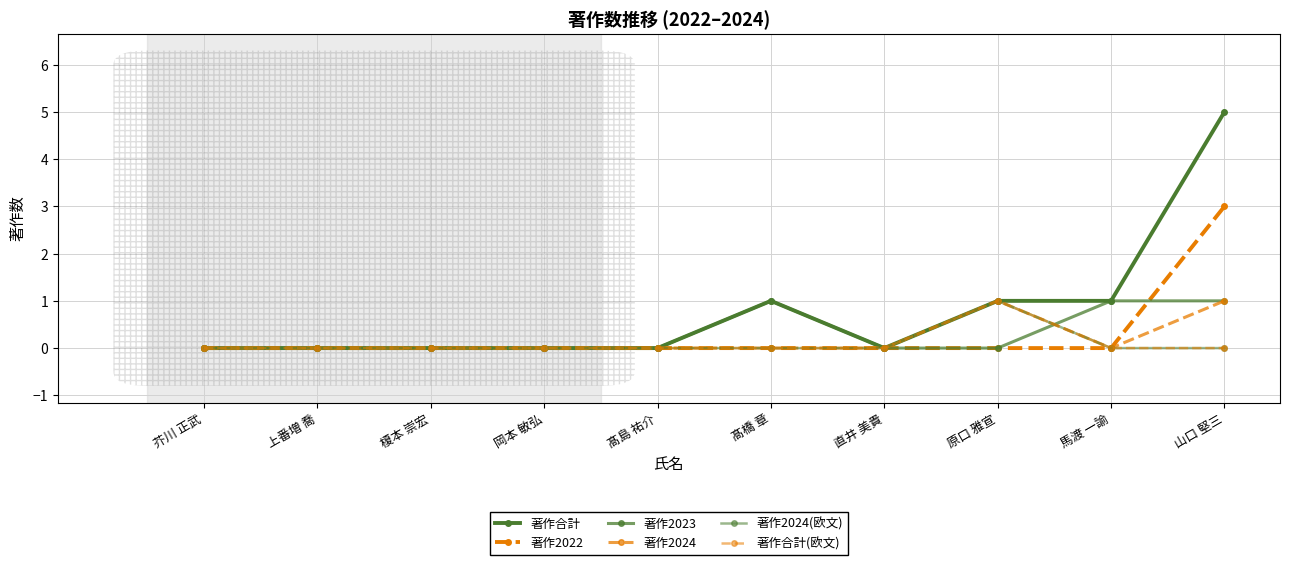

Reading left to right, list all the values displayed in this chart.

著作合計: 芥川 正武=0	上番増 喬=0	榎本 崇宏=0	岡本 敏弘=0	髙島 祐介=0	髙橋 章=1	直井 美貴=0	原口 雅宣=1	馬渡 一諭=1	山口 堅三=5
著作2022: 芥川 正武=0	上番増 喬=0	榎本 崇宏=0	岡本 敏弘=0	髙島 祐介=0	髙橋 章=0	直井 美貴=0	原口 雅宣=0	馬渡 一諭=0	山口 堅三=3
著作2023: 芥川 正武=0	上番増 喬=0	榎本 崇宏=0	岡本 敏弘=0	髙島 祐介=0	髙橋 章=1	直井 美貴=0	原口 雅宣=0	馬渡 一諭=1	山口 堅三=1
著作2024: 芥川 正武=0	上番増 喬=0	榎本 崇宏=0	岡本 敏弘=0	髙島 祐介=0	髙橋 章=0	直井 美貴=0	原口 雅宣=1	馬渡 一諭=0	山口 堅三=1
著作2024(欧文): 芥川 正武=0	上番増 喬=0	榎本 崇宏=0	岡本 敏弘=0	髙島 祐介=0	髙橋 章=0	直井 美貴=0	原口 雅宣=1	馬渡 一諭=0	山口 堅三=0
著作合計(欧文): 芥川 正武=0	上番増 喬=0	榎本 崇宏=0	岡本 敏弘=0	髙島 祐介=0	髙橋 章=0	直井 美貴=0	原口 雅宣=1	馬渡 一諭=0	山口 堅三=0